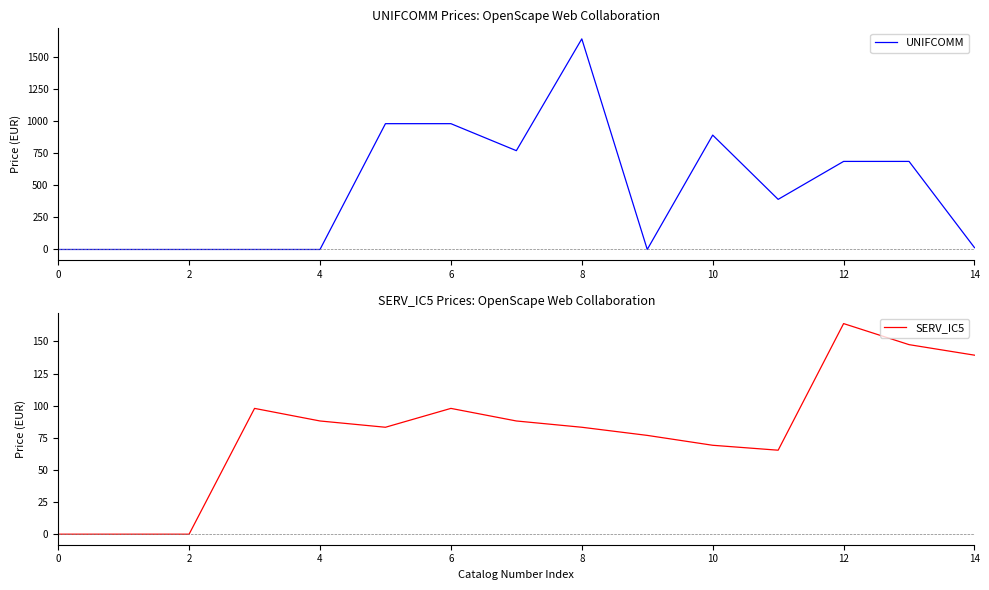

What is the sum of all UNIFCOMM values?

7030.7